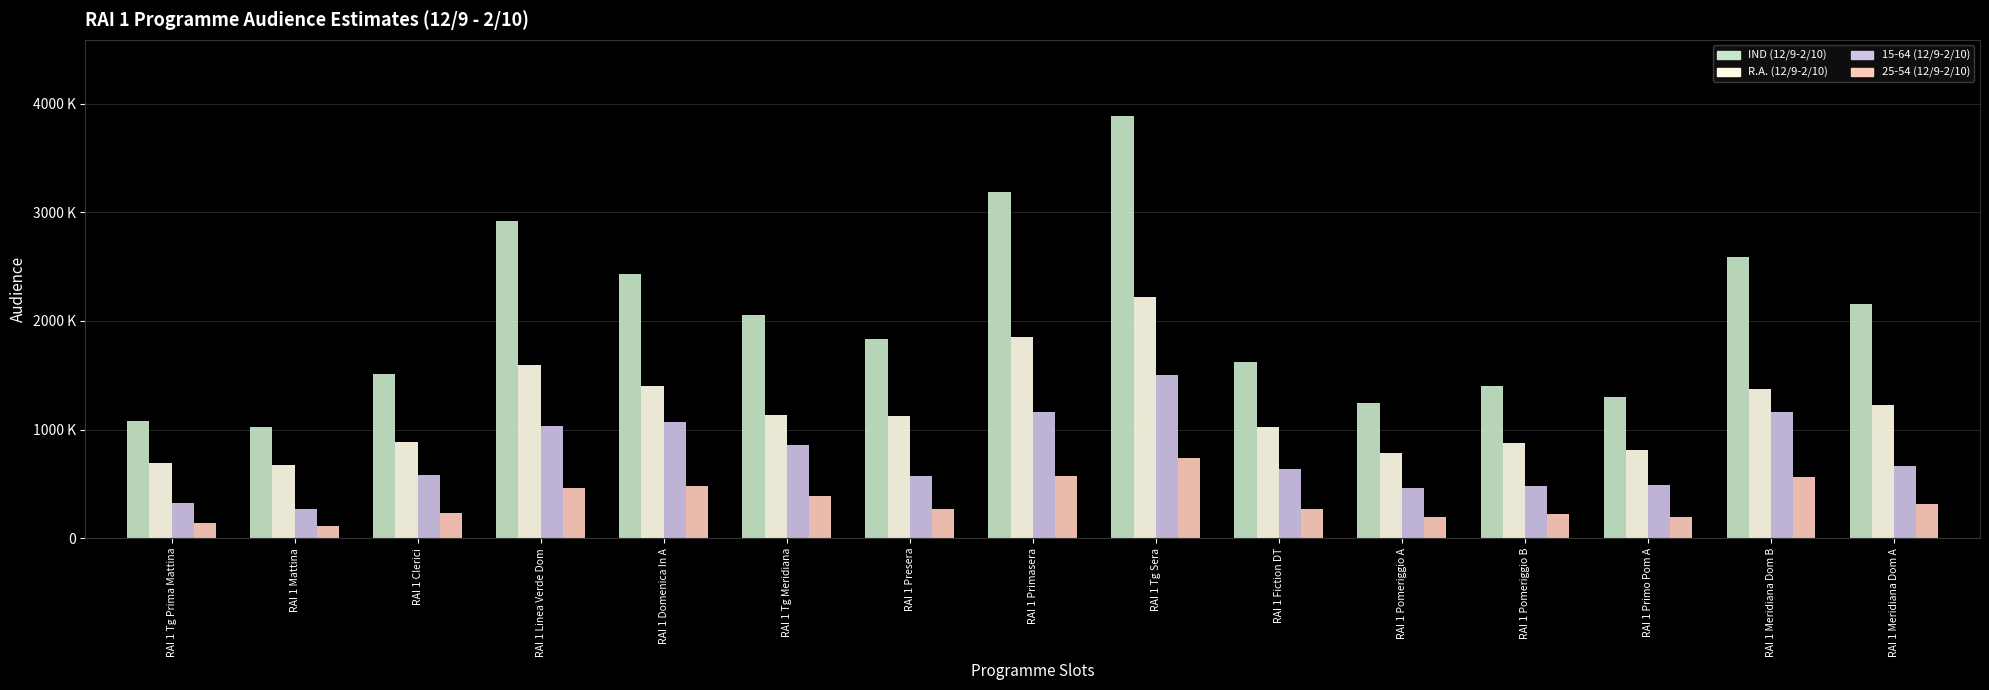

Does the chart contain any negative values?

No